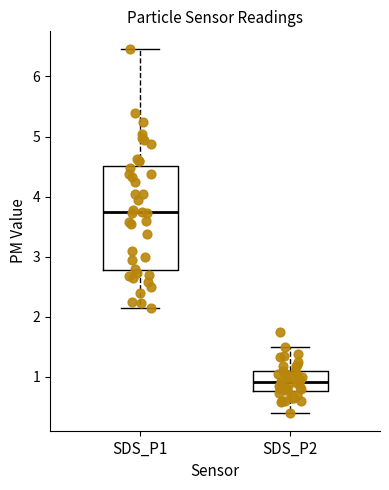

Where is the upper edge of the box for SDS_P1 on the y-axis? The values are not printed on the chart, so give them approximately, as read against the axis.

4.5